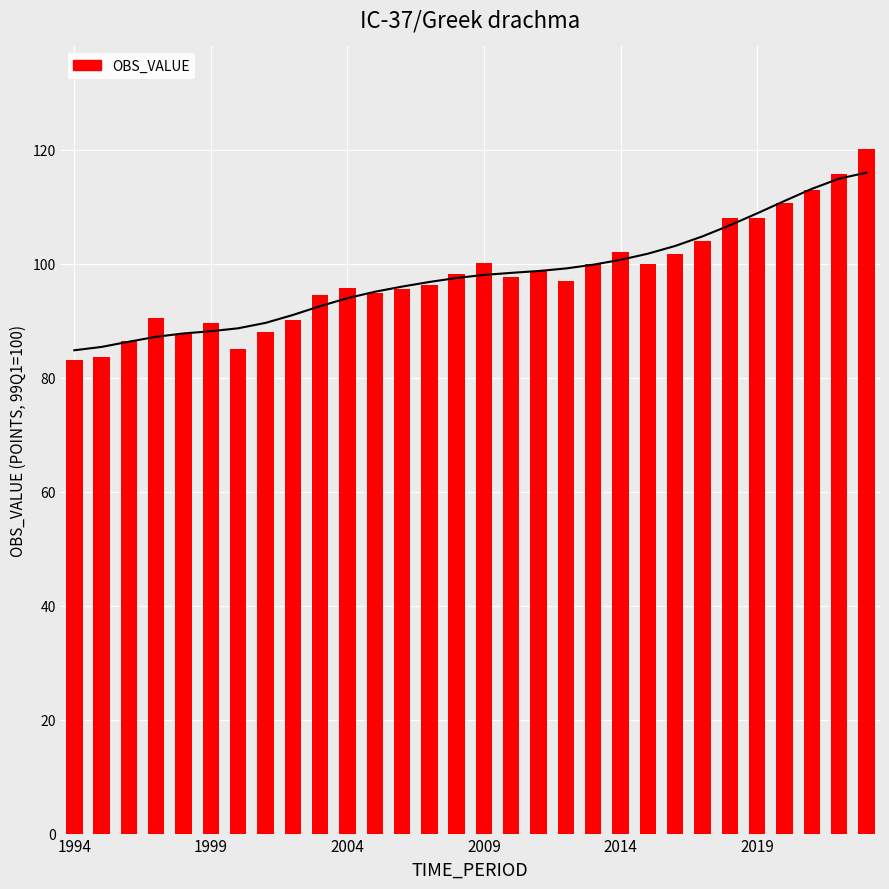

What is the difference between the values at 12 and 7?

7.6